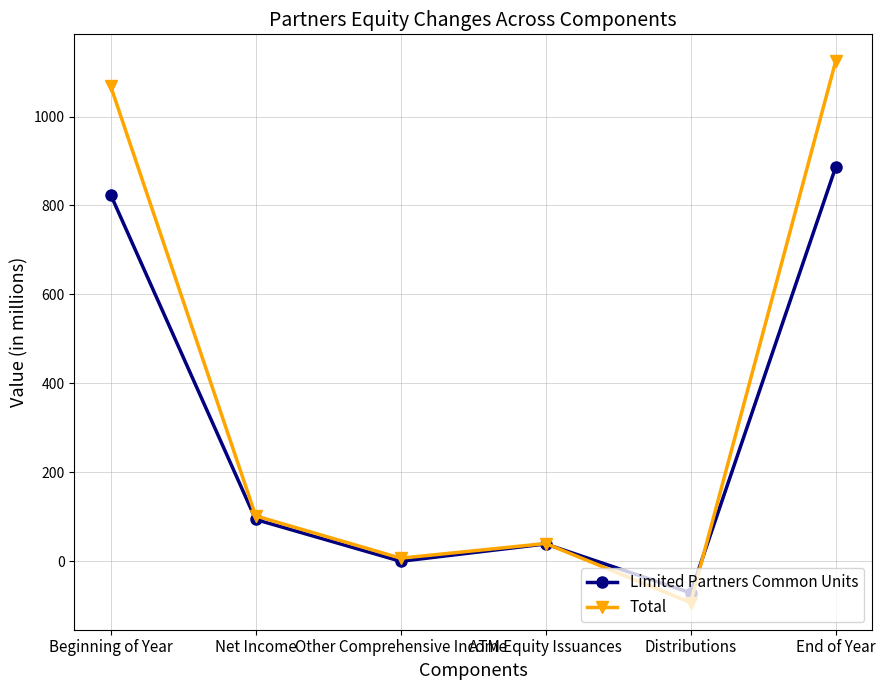

True or false: Total has a value of 40 at ATM Equity Issuances.

True